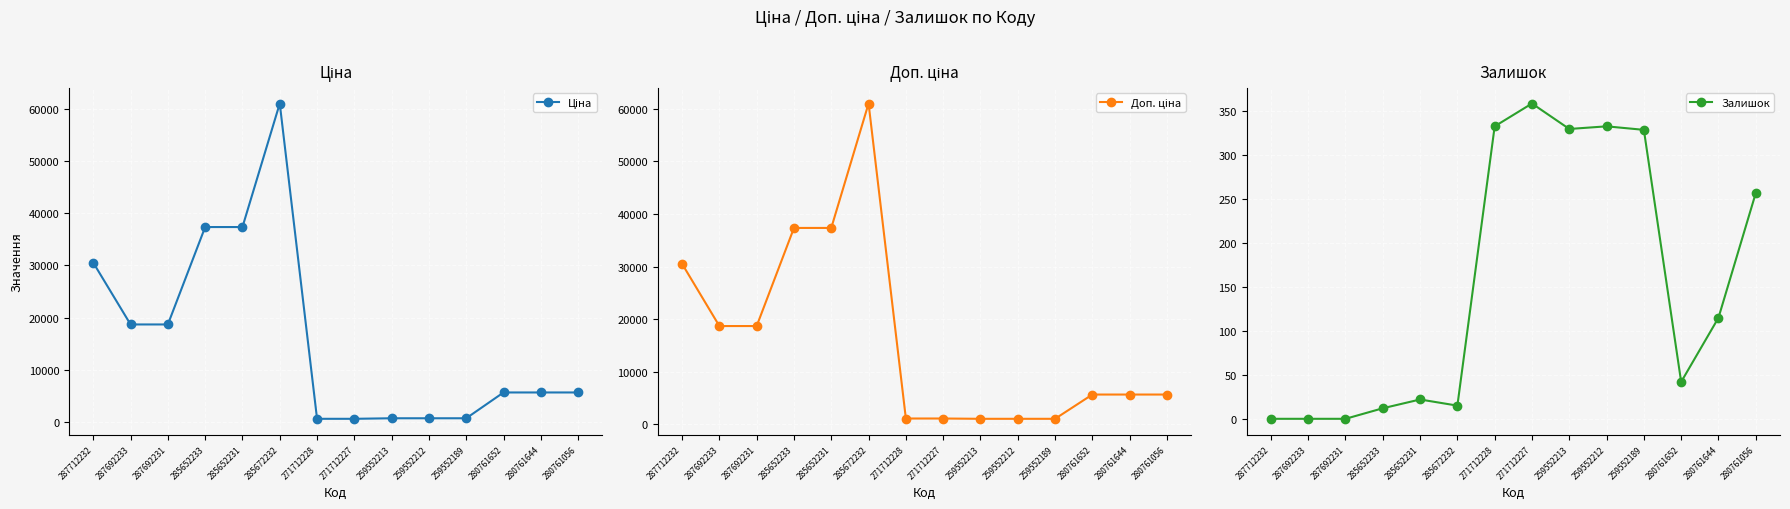

True or false: Залишок has more than 2 points higher than both neighbors.

True